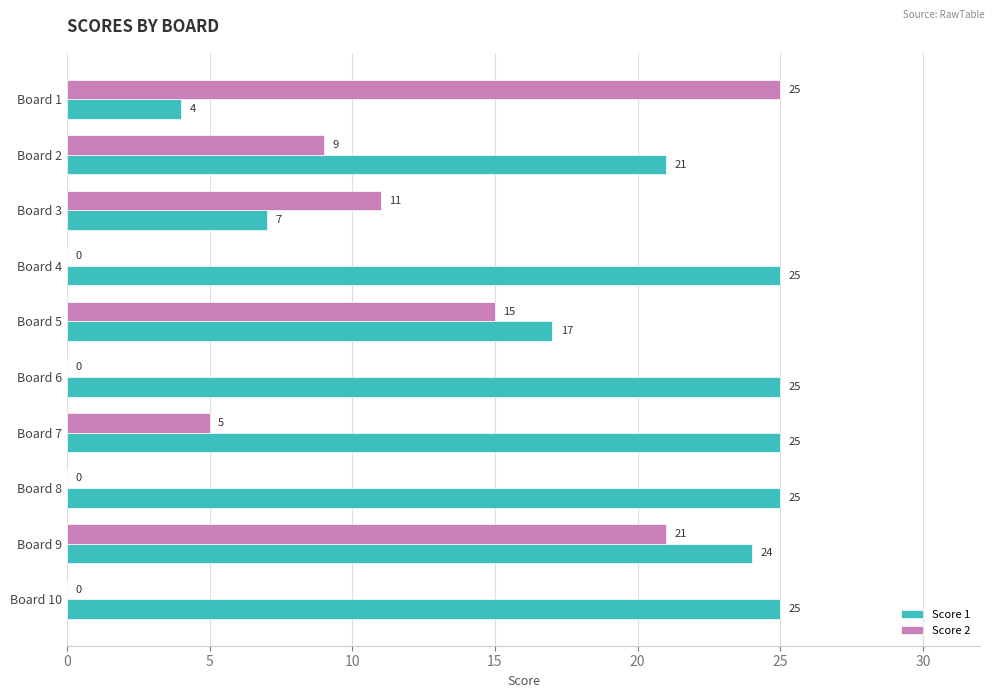

What is the sum of all Score 1 values?

198